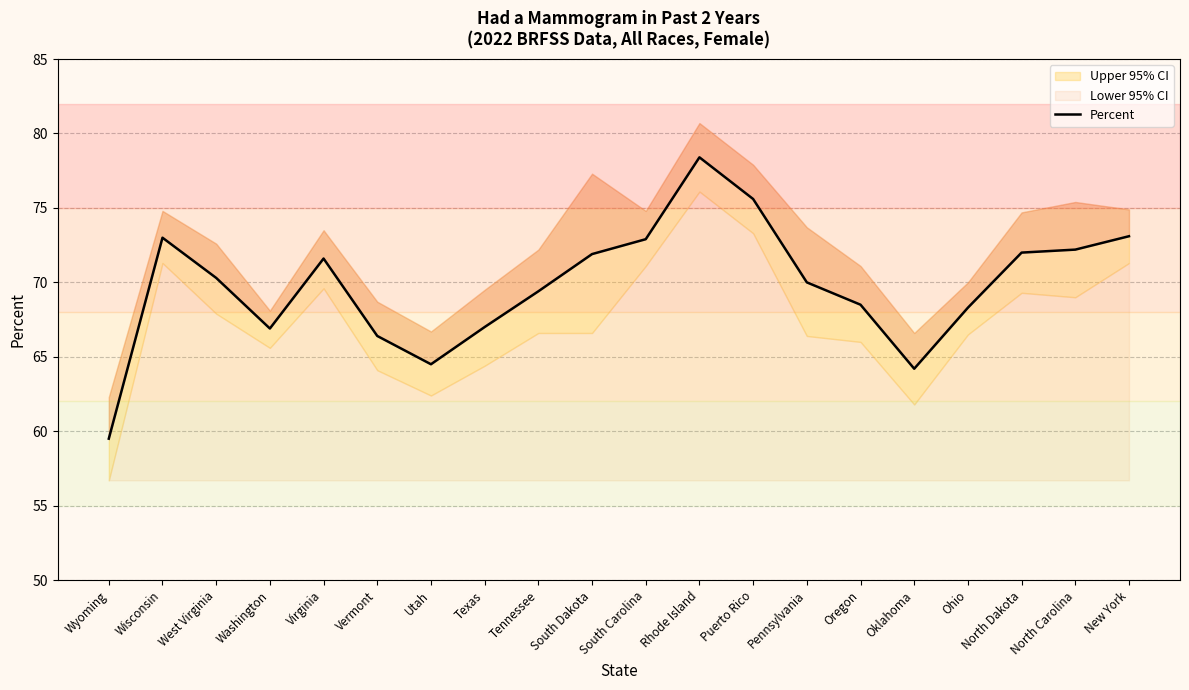

Rank the categories by value from lowest to highest.

Wyoming, Oklahoma, Utah, Vermont, Washington, Texas, Ohio, Oregon, Tennessee, Pennsylvania, West Virginia, Virginia, South Dakota, North Dakota, North Carolina, South Carolina, Wisconsin, New York, Puerto Rico, Rhode Island